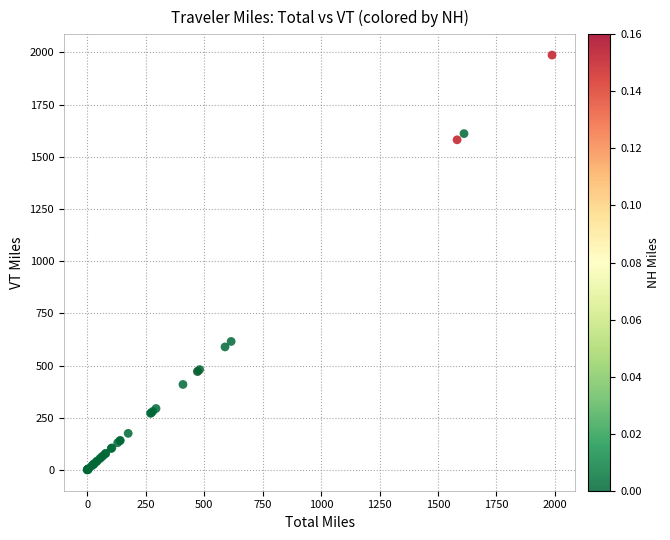

What Y value in the scatter plot is closest to 993?

615.8